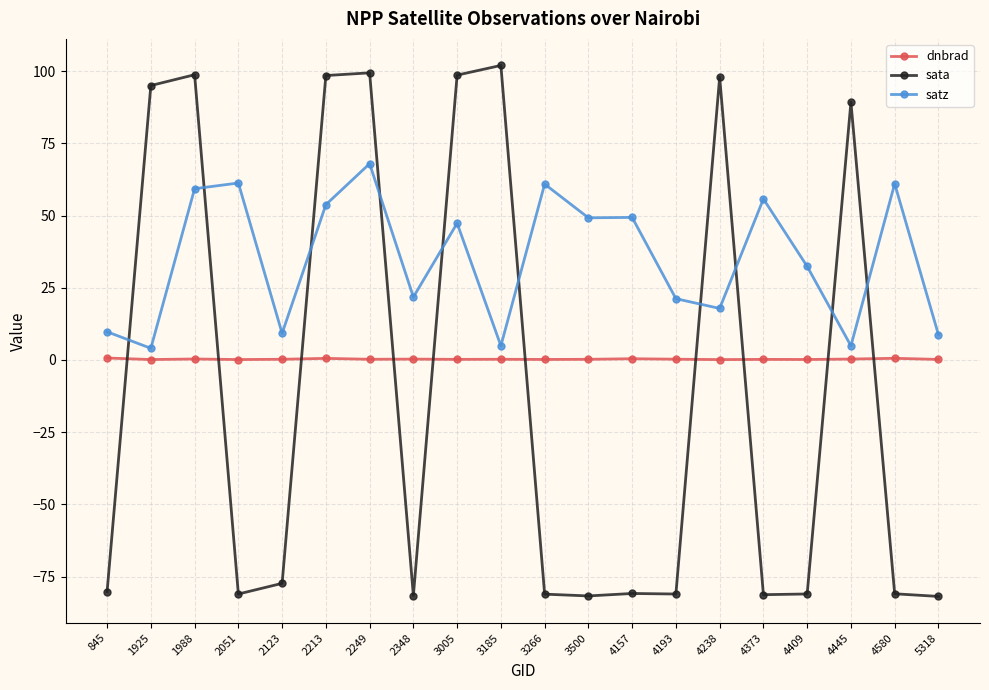

Count the number of categories in the chart.

20